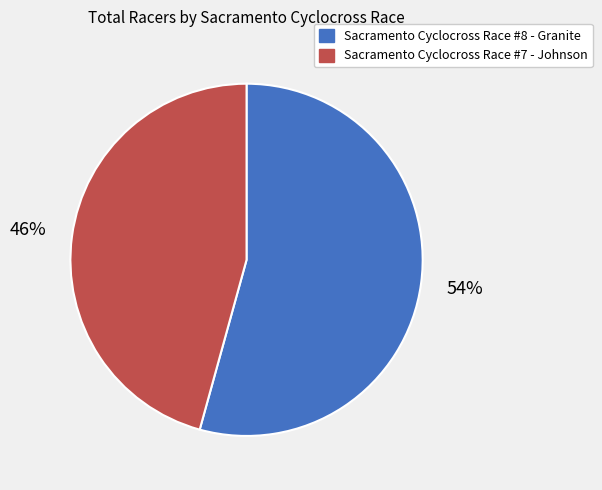

The Sacramento Cyclocross Race #8 - Granite slice represents 54% of the pie. True or false?

True